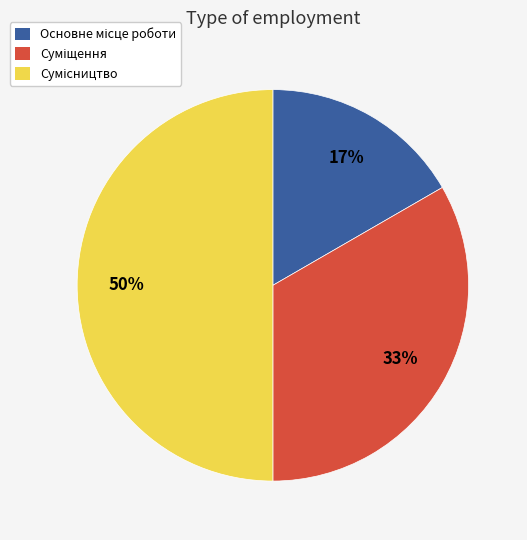

To the nearest percent, what is the average slice percentage?

33%